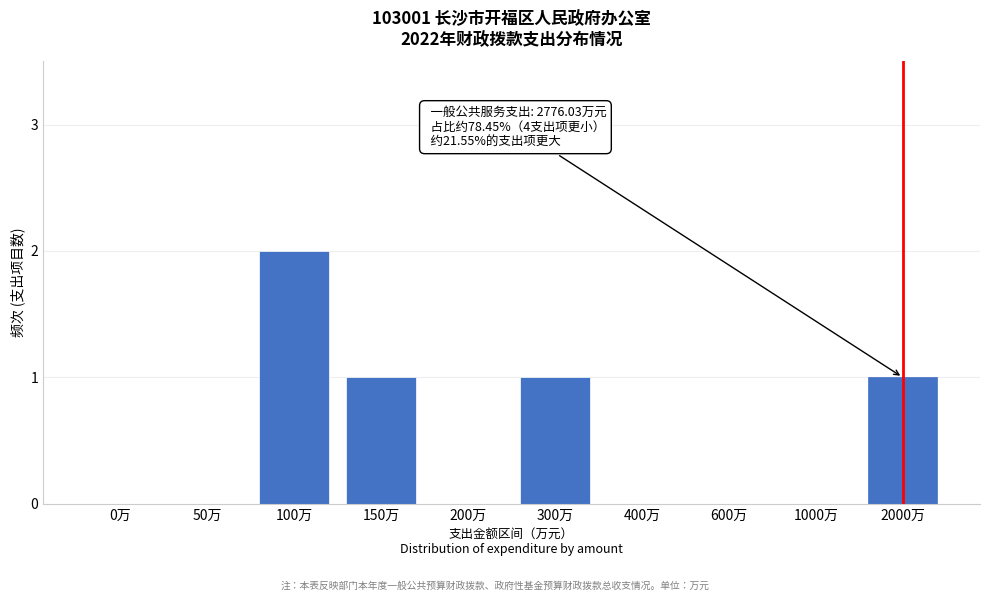

Reading left to right, what are all the values shown in this chart?

0万=0	50万=0	100万=2	150万=1	200万=0	300万=1	400万=0	600万=0	1000万=0	2000万=1